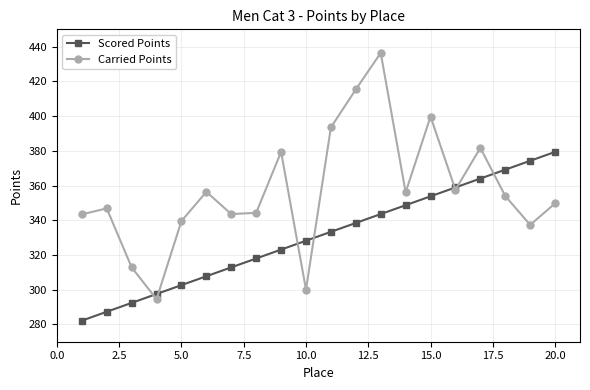

What is the greatest value displayed?

436.4